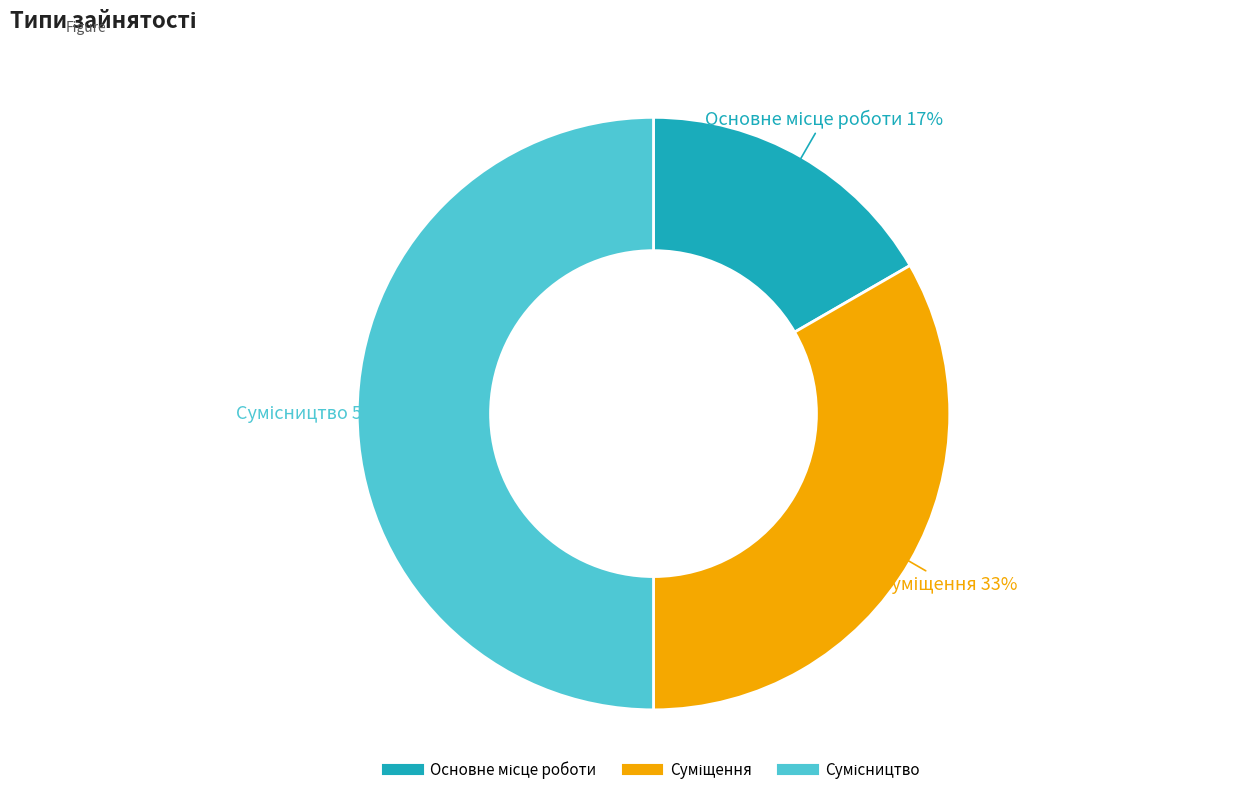

To the nearest percent, what is the difference between the largest and smallest slice percentages?

33%